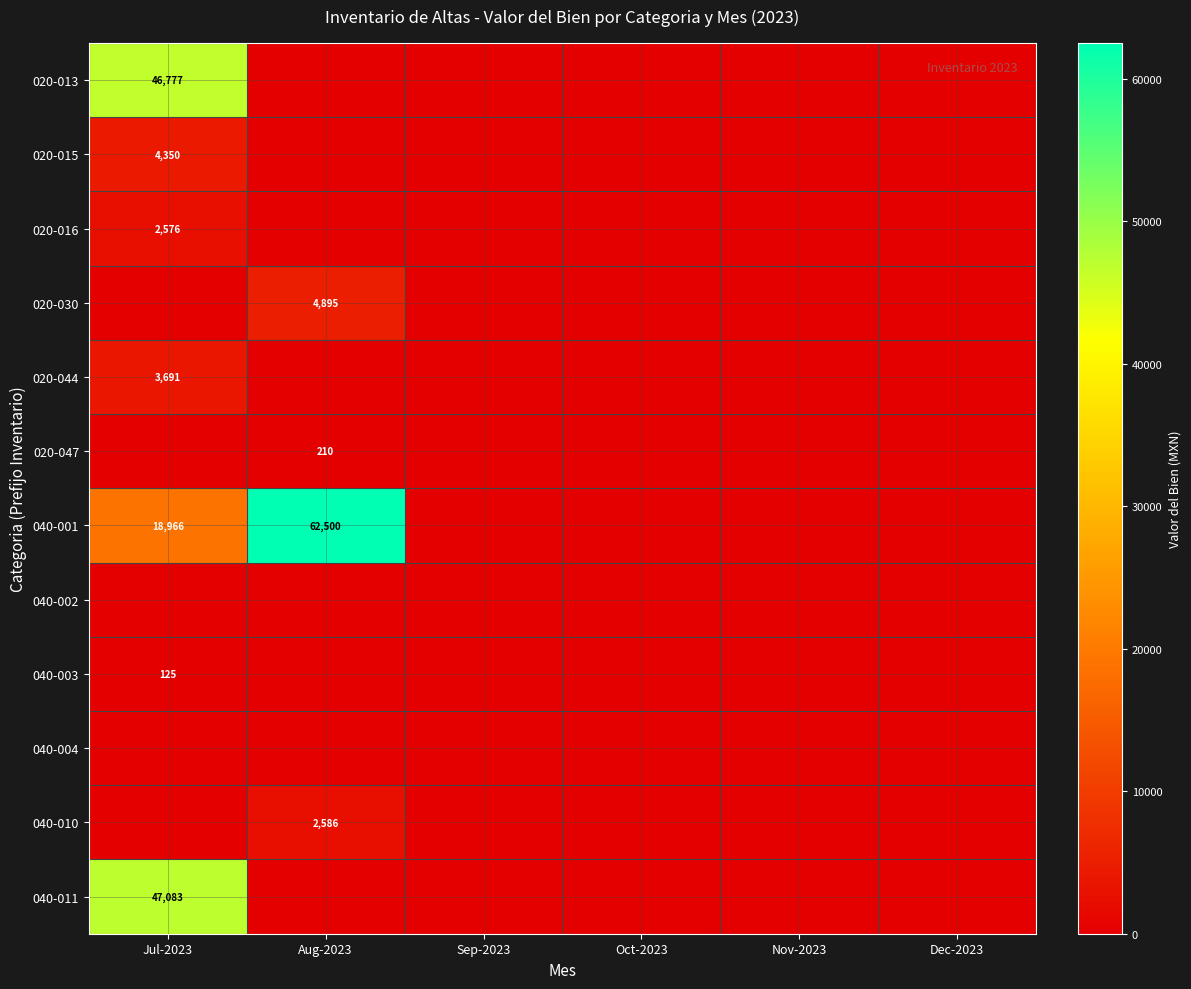

Rank the series at Jul-2023 from highest to lowest value.

040-011, 020-013, 040-001, 020-015, 020-044, 020-016, 040-003, 020-030, 020-047, 040-002, 040-004, 040-010